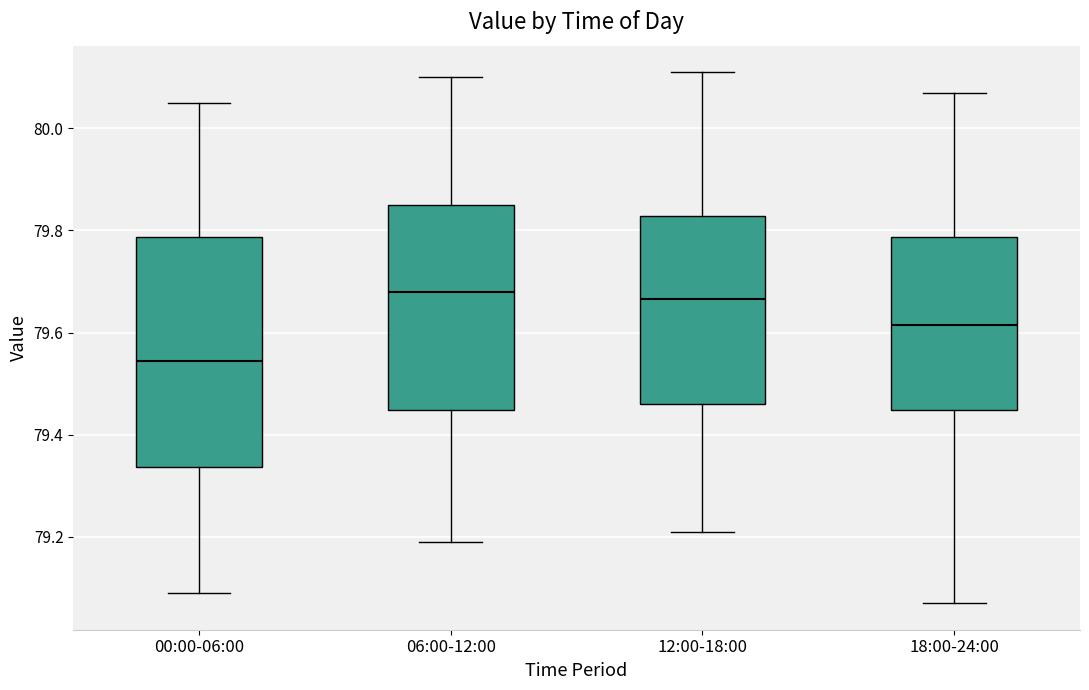

Which box is the tallest, from its lower edge to its upper edge?

00:00-06:00